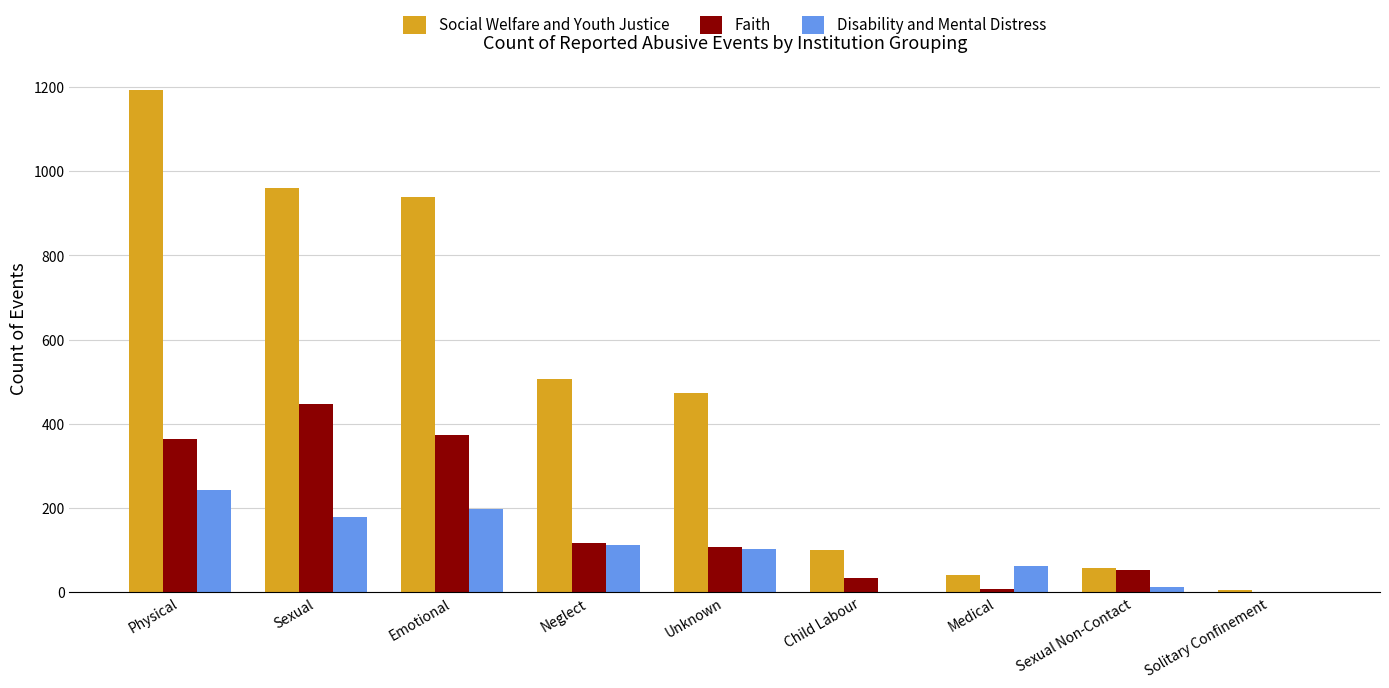

Which series has the largest total across all categories?

Social Welfare and Youth Justice